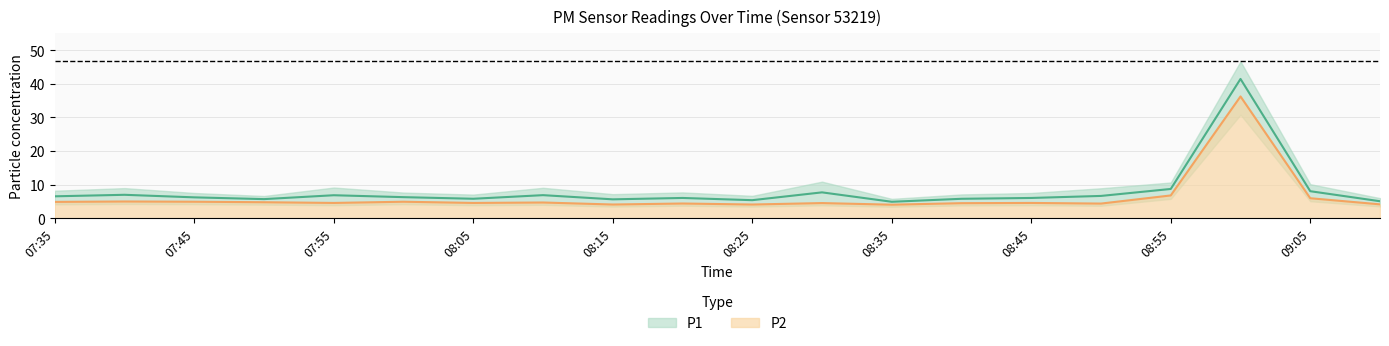

What is the label of the 2nd point from the left?

07:40